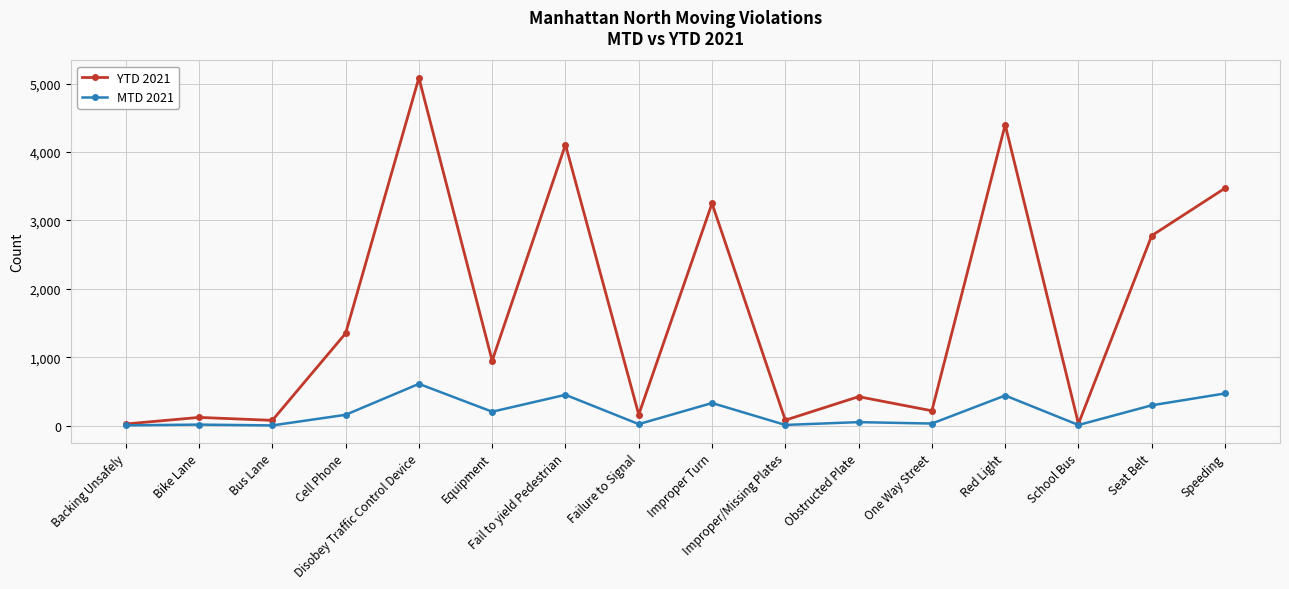

What are all the series names shown in the legend?

YTD 2021, MTD 2021